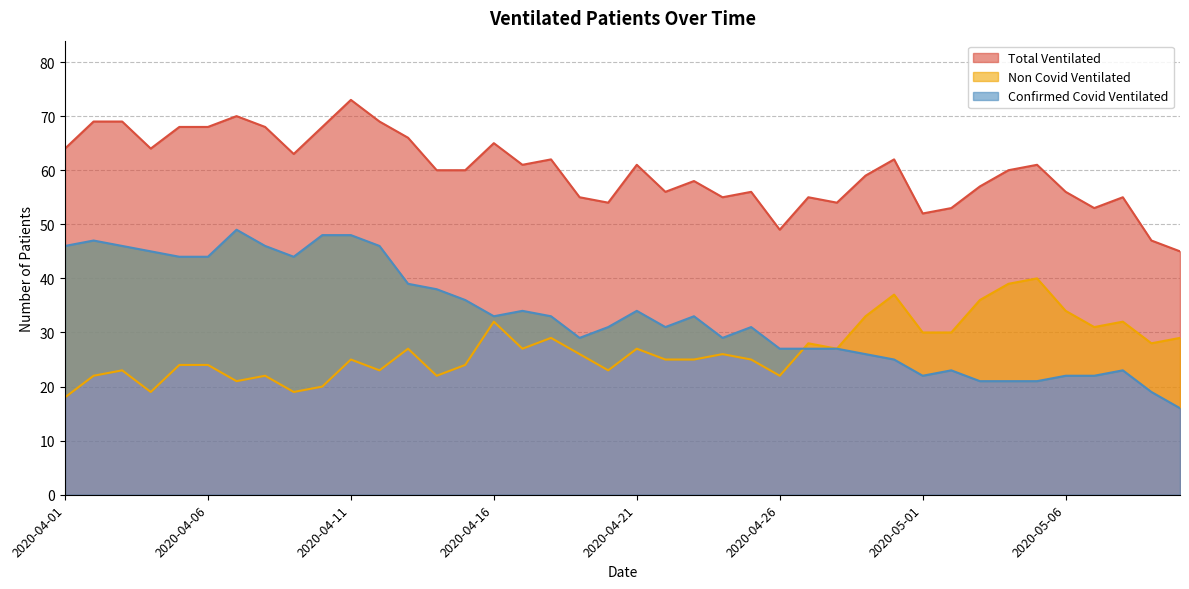

True or false: Total Ventilated and Non Covid Ventilated cross at least once.

False